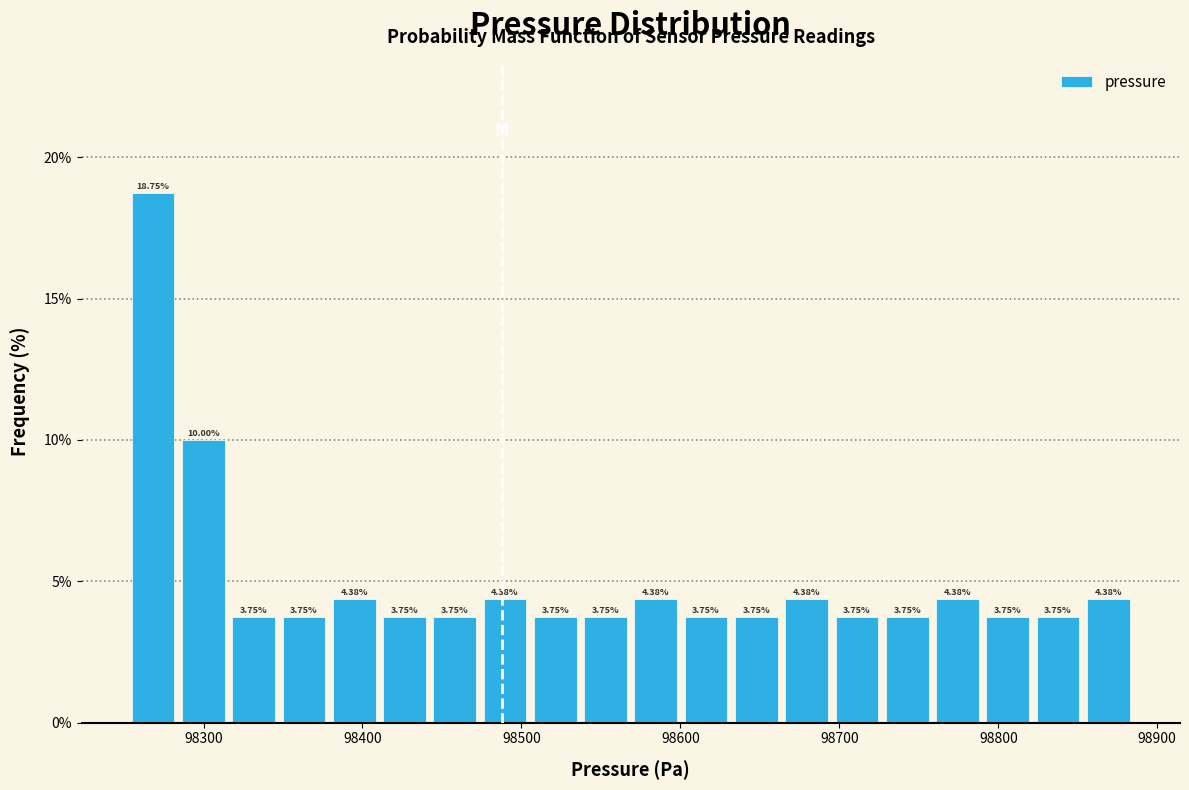

Around what value on the x-axis is the tallest bar? Give the approximate position of its centre, as read against the axis.

98270